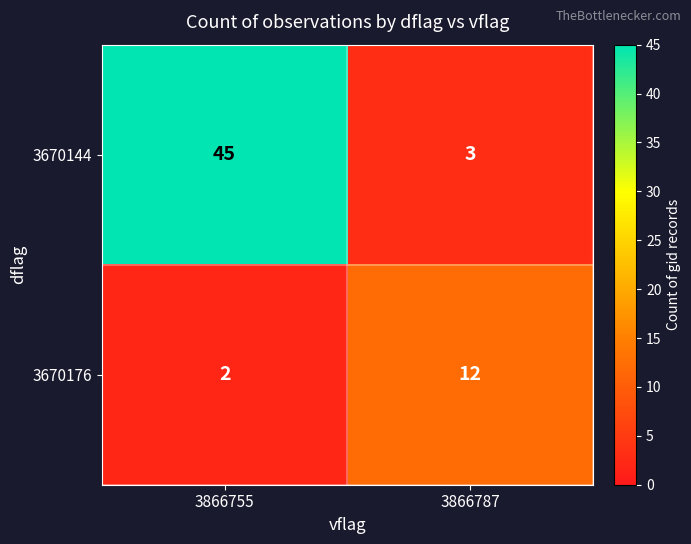

The 3670176 series shows 12 at 3866787. True or false?

True